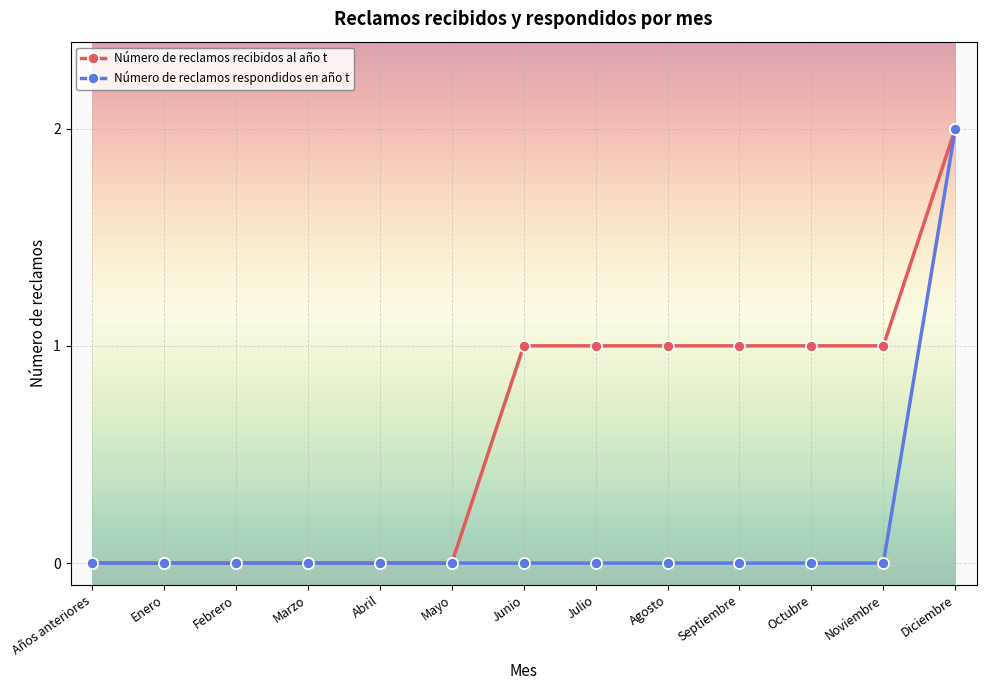

At Septiembre, list the series in order from largest to smallest.

Número de reclamos recibidos al año t, Número de reclamos respondidos en año t